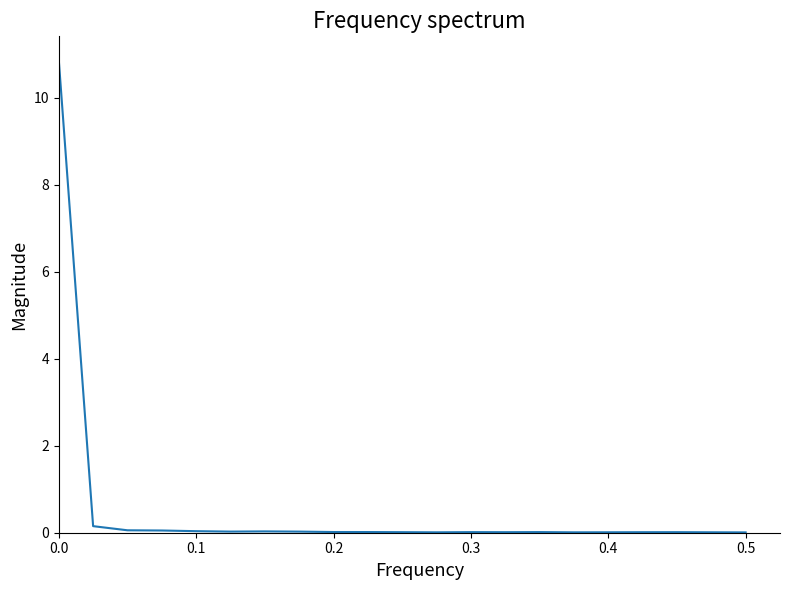

What is the difference between the maximum and minimum values?

10.9